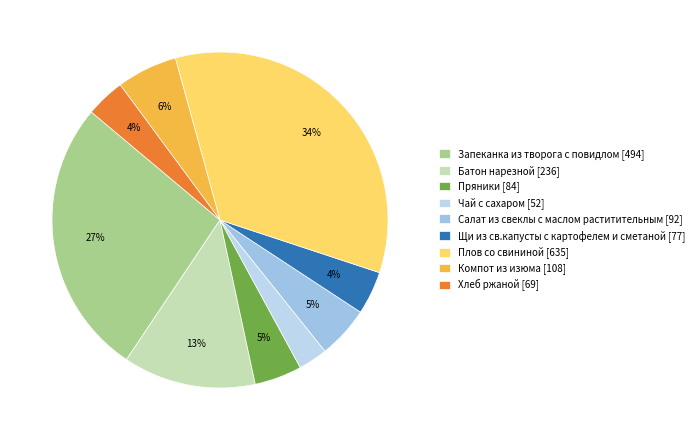

To the nearest percent, what portion does Чай с сахаром represent?

3%